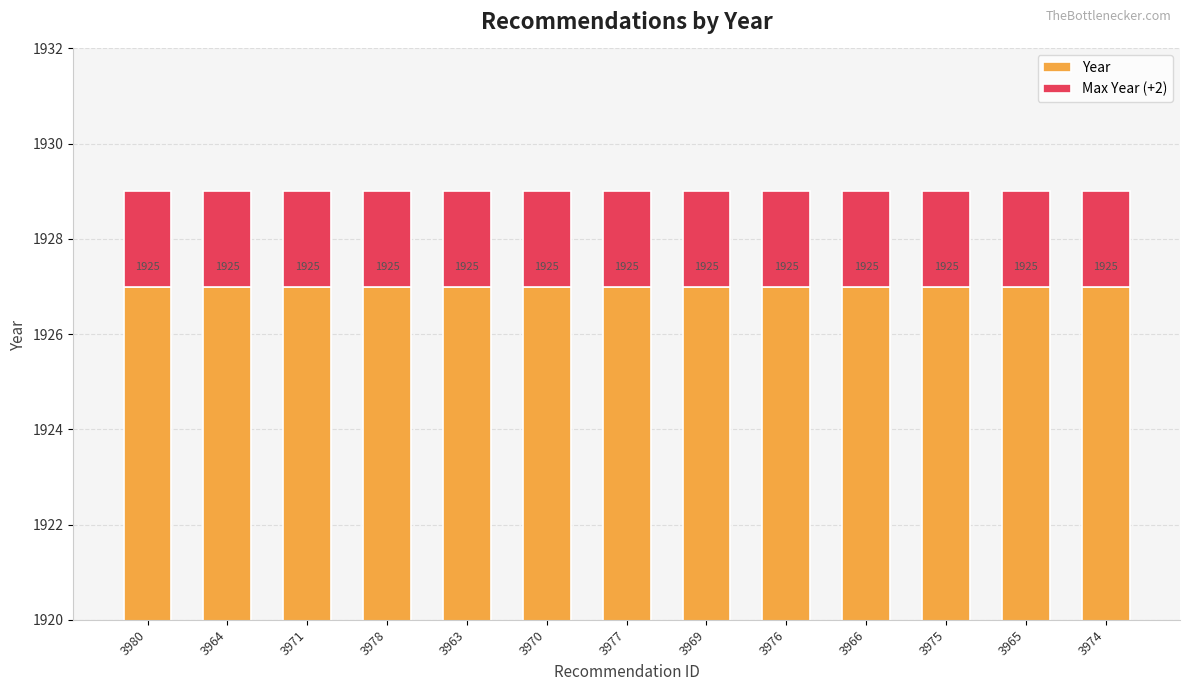

What is the sum of all Year values?

25051